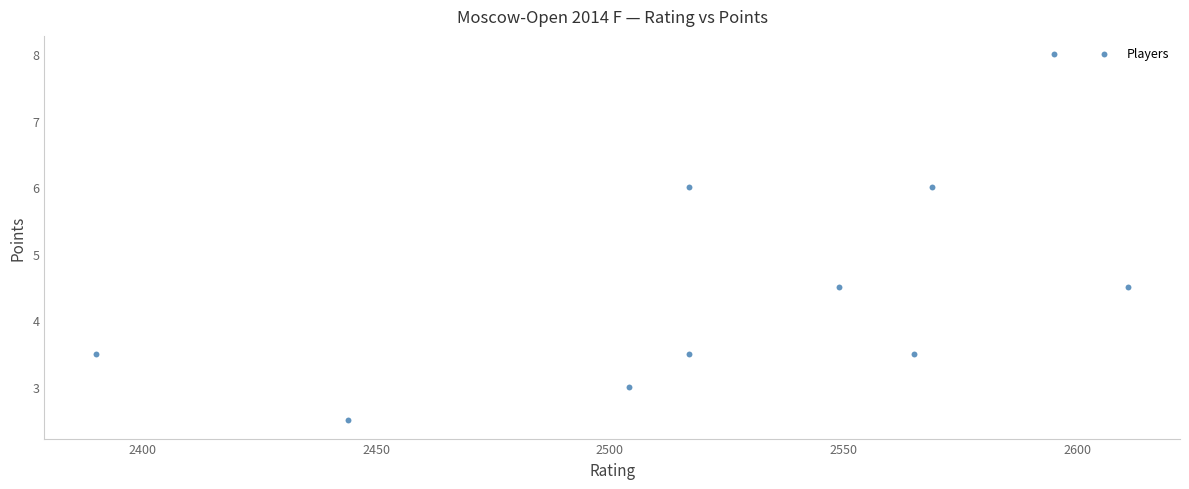

What is the average Y value?

4.5